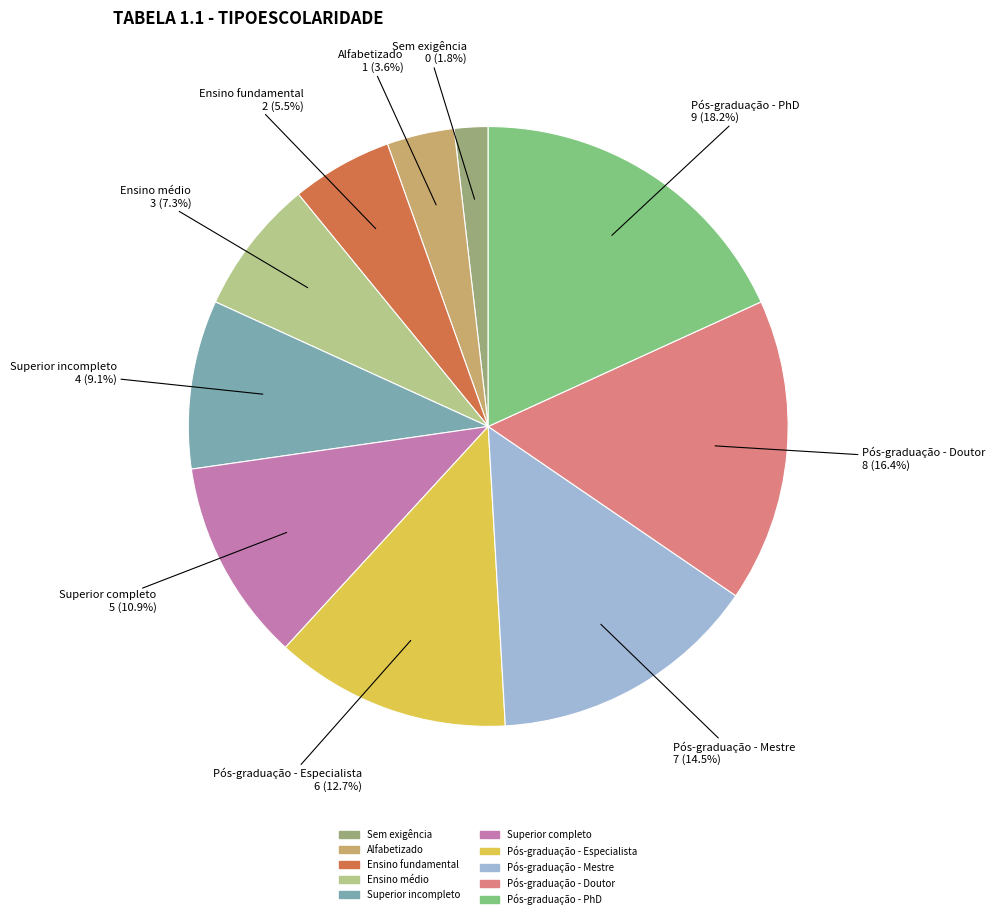

Do Ensino fundamental and Superior completo together represent more than half of the pie?

No